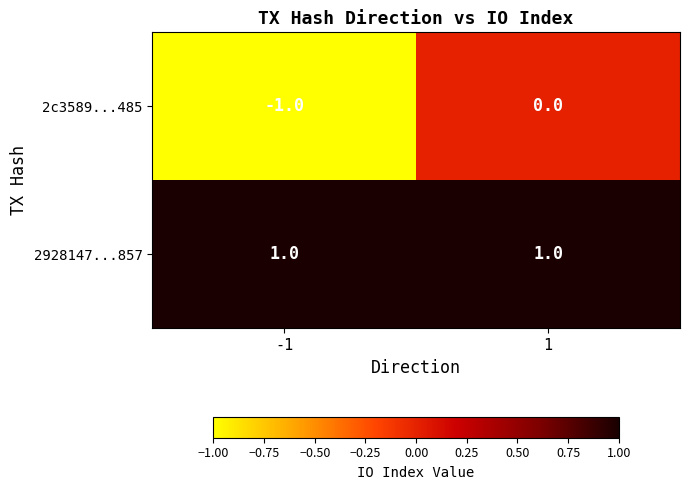

Which series has the largest total across all categories?

2928147...857